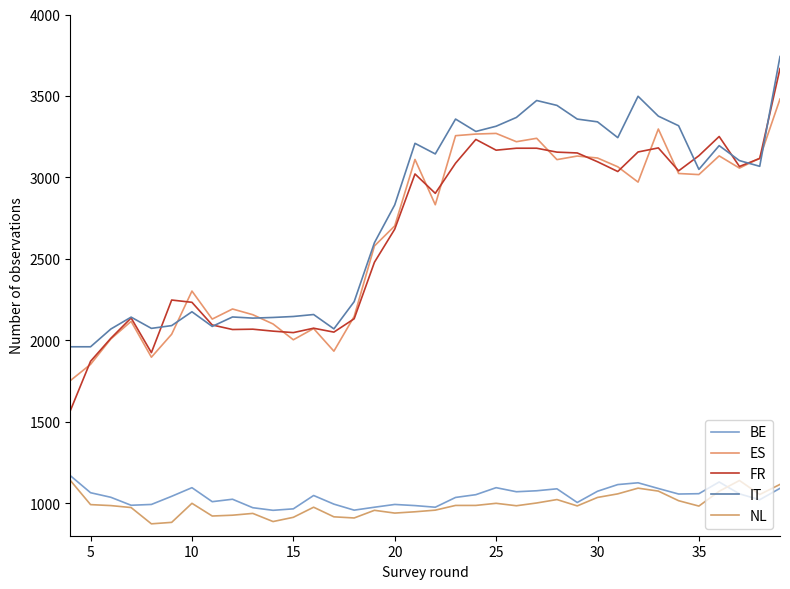

Reading right to left, extract all data points from this chart.

BE: 1091	1021	1057	1130	1058	1056	1090	1125	1114	1073	1004	1088	1076	1070	1095	1052	1035	975	985	992	975	957	994	1047	965	956	972	1024	1009	1095	1042	992	987	1036	1064	1169
ES: 3481	3118	3057	3132	3017	3024	3297	2971	3065	3119	3131	3109	3240	3219	3270	3266	3256	2832	3110	2702	2579	2146	1933	2072	2003	2100	2157	2192	2130	2302	2037	1896	2116	2008	1852	1752
FR: 3668	3116	3067	3251	3133	3040	3181	3156	3036	3096	3150	3155	3179	3179	3167	3233	3087	2902	3021	2682	2479	2132	2050	2074	2047	2056	2068	2066	2094	2233	2247	1924	2137	2012	1871	1567
IT: 3742	3068	3103	3195	3049	3317	3376	3498	3244	3341	3358	3442	3472	3368	3314	3282	3358	3144	3209	2831	2599	2237	2070	2158	2146	2140	2136	2143	2085	2175	2090	2073	2142	2069	1960	1960
NL: 1115	1053	1139	1073	982	1015	1074	1092	1057	1035	983	1022	1001	984	999	986	986	957	947	939	956	909	916	975	913	887	937	926	921	999	882	873	973	985	991	1140